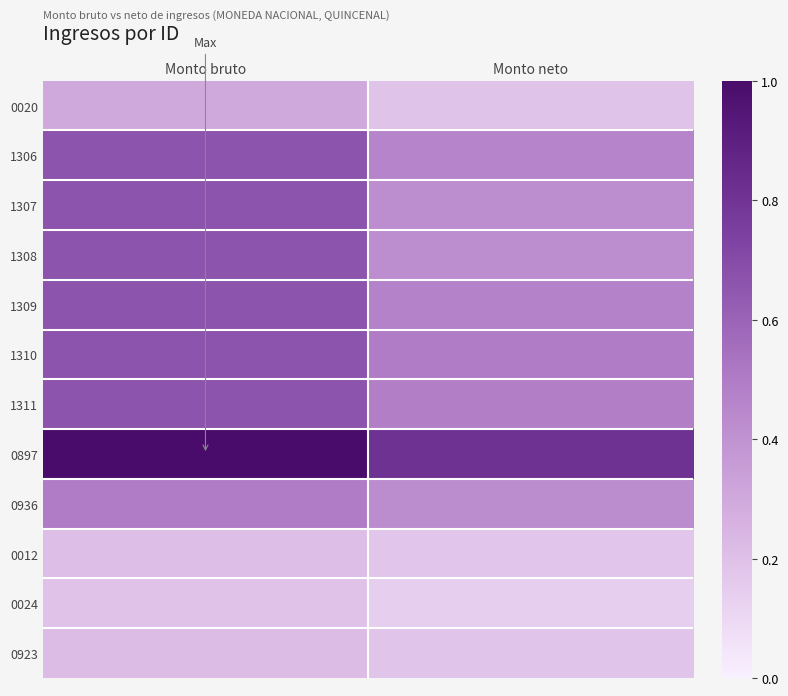

Reading right to left, list all the values displayed in this chart.

0020: Monto neto=0.2	Monto bruto=0.3
1306: Monto neto=0.5	Monto bruto=0.7
1307: Monto neto=0.4	Monto bruto=0.7
1308: Monto neto=0.4	Monto bruto=0.7
1309: Monto neto=0.5	Monto bruto=0.7
1310: Monto neto=0.5	Monto bruto=0.7
1311: Monto neto=0.5	Monto bruto=0.7
0897: Monto neto=0.8	Monto bruto=1.0
0936: Monto neto=0.4	Monto bruto=0.5
0012: Monto neto=0.2	Monto bruto=0.2
0024: Monto neto=0.1	Monto bruto=0.2
0923: Monto neto=0.2	Monto bruto=0.2